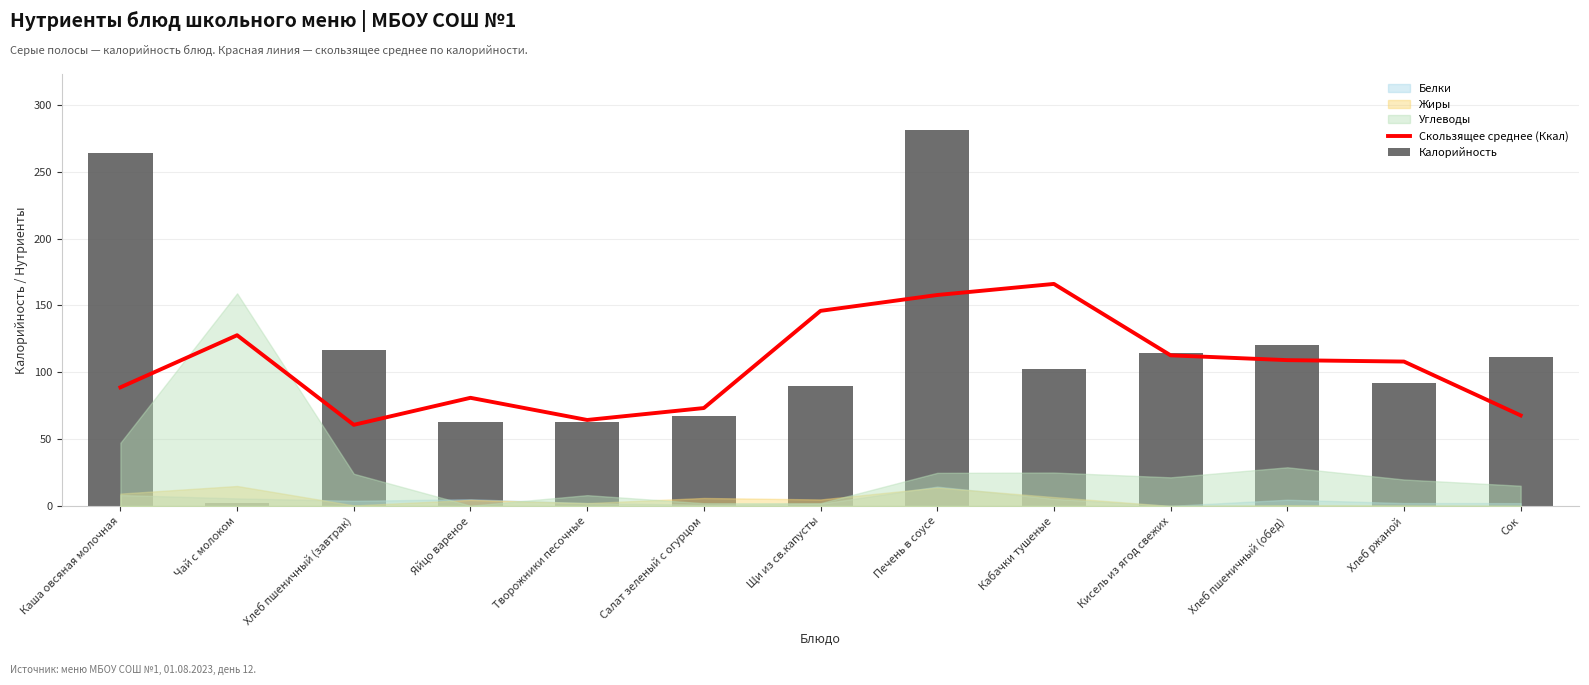

How many data points in Калорийность are less than 102?

6